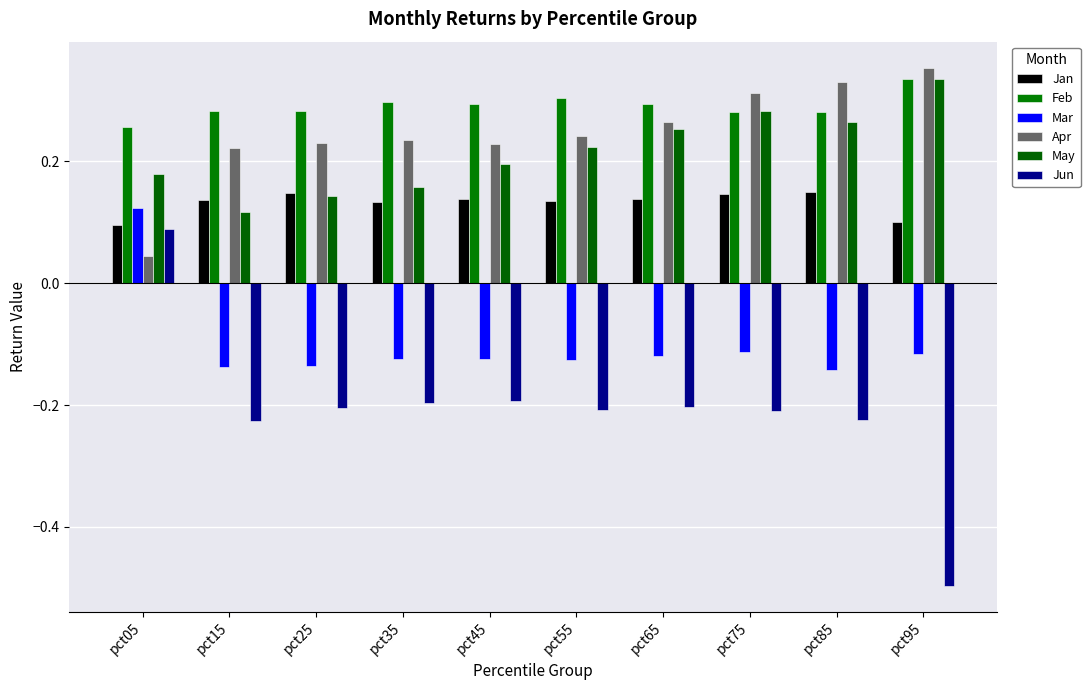

How many distinct data groups are displayed?

6